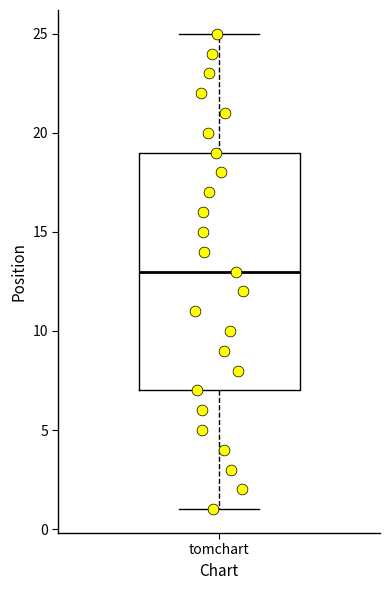

Where does the median line of the box for tomchart sit on the y-axis? The values are not printed on the chart, so give them approximately, as read against the axis.

13